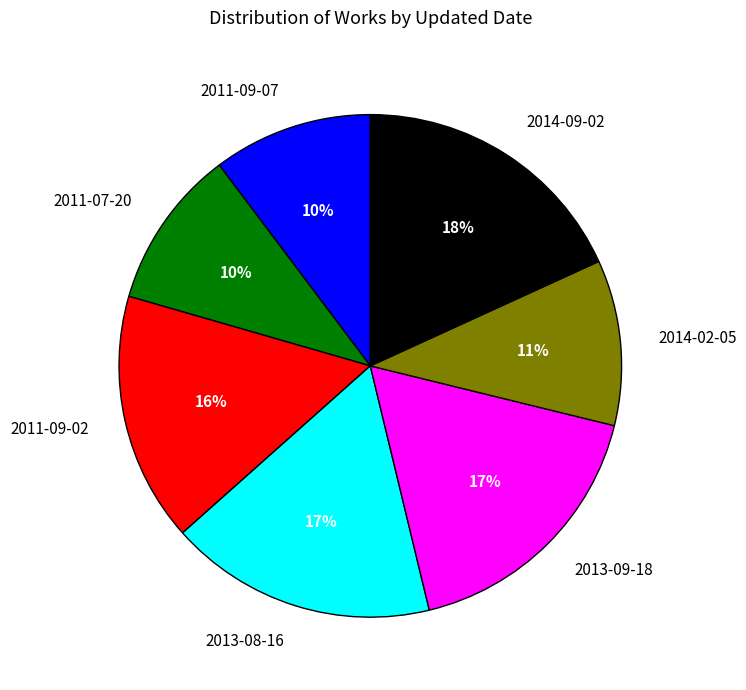

Approximately how many times larger is the value at 2011-09-02 compared to 2011-09-07?

1.6